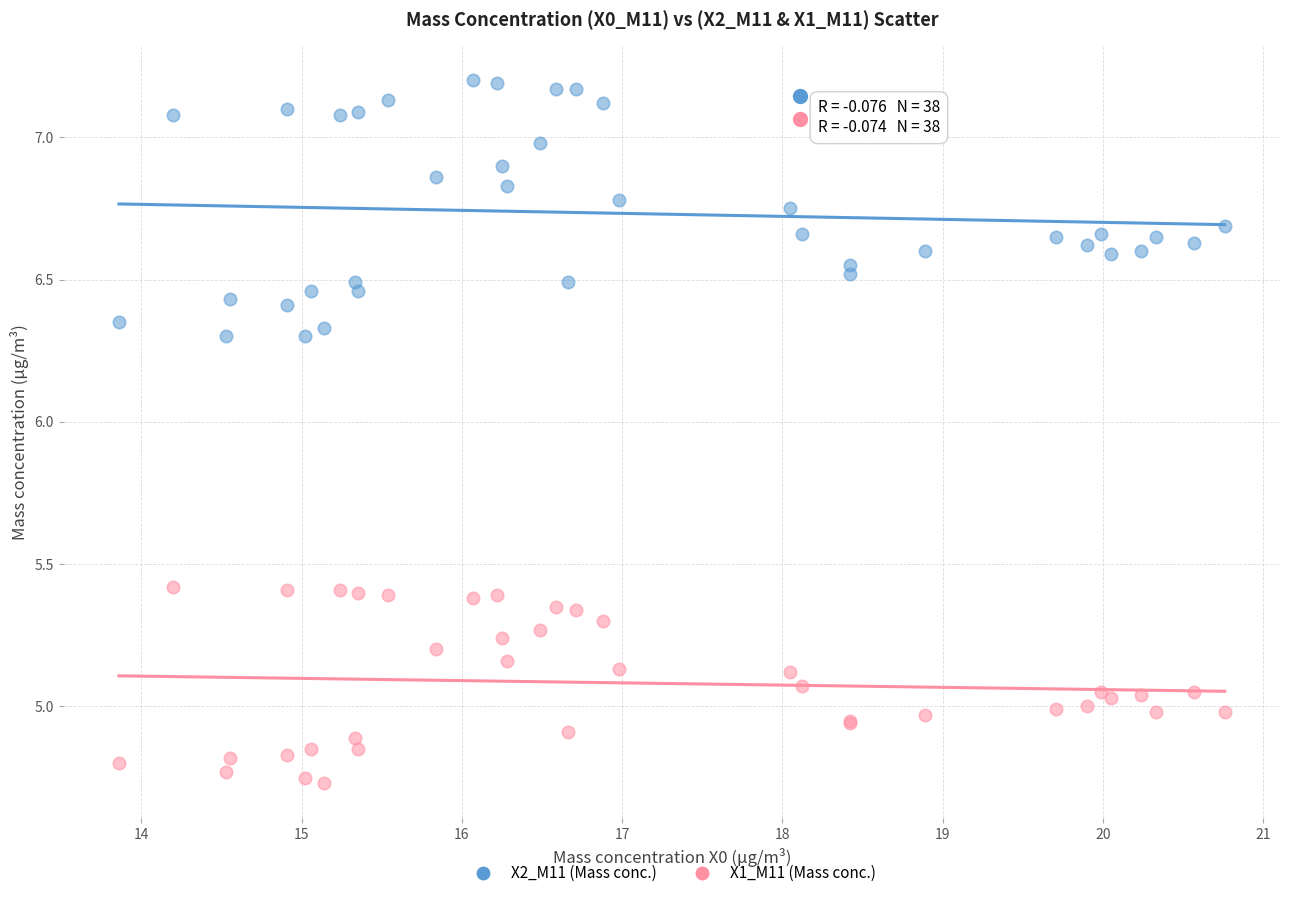

What are all the series names shown in the legend?

X2_M11 (Mass conc.), X1_M11 (Mass conc.)